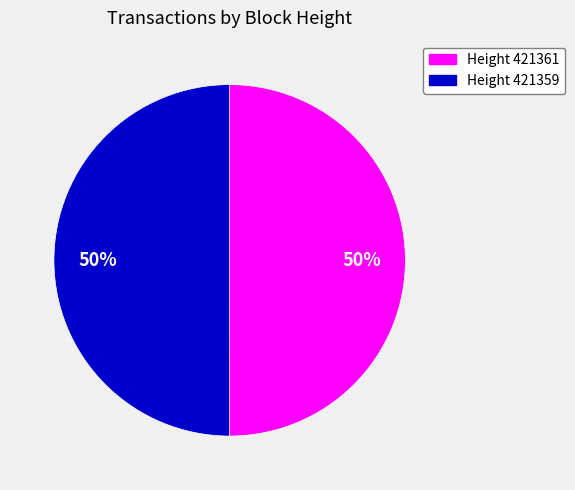

Count the number of slices in the pie.

2